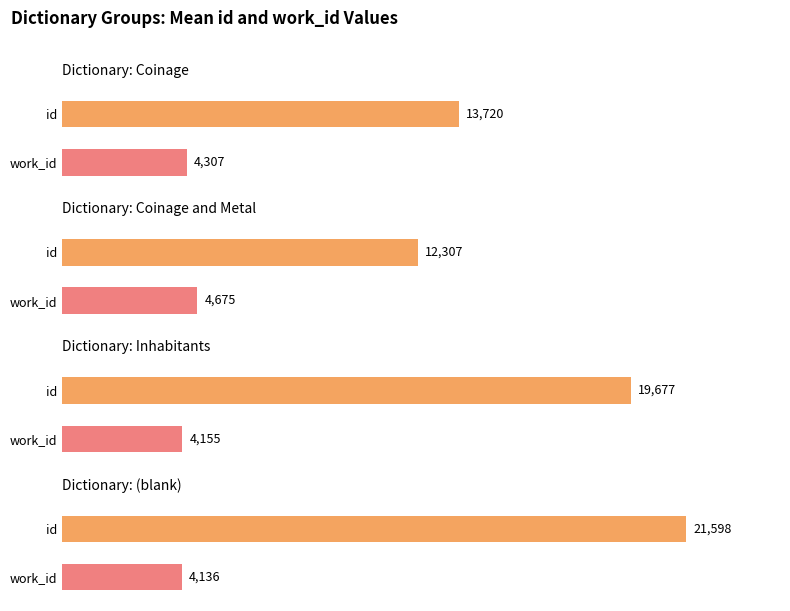

How many series are shown in this chart?

2